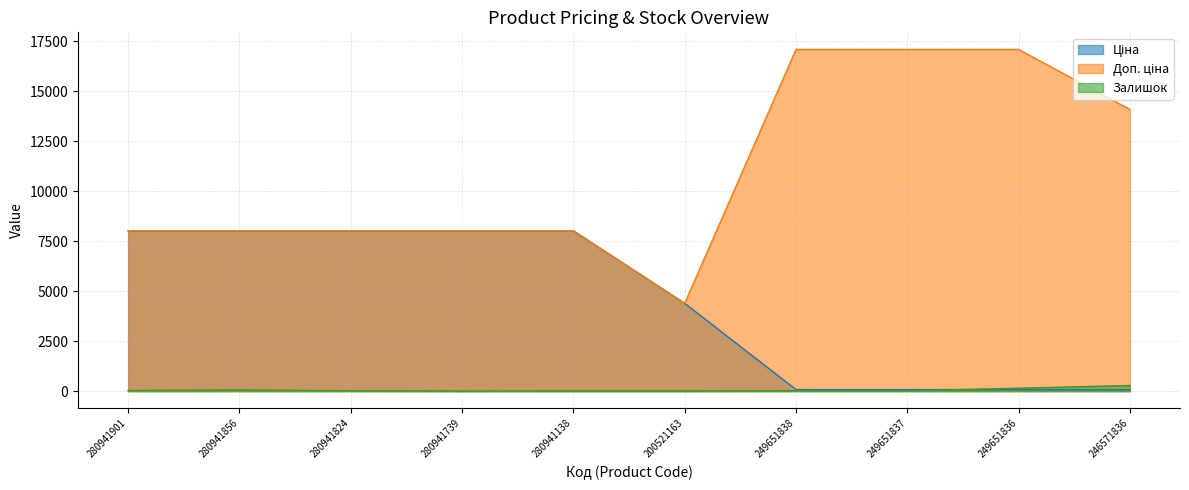

Between 280941739 and 249651836, which series saw the biggest shift?

Доп. ціна